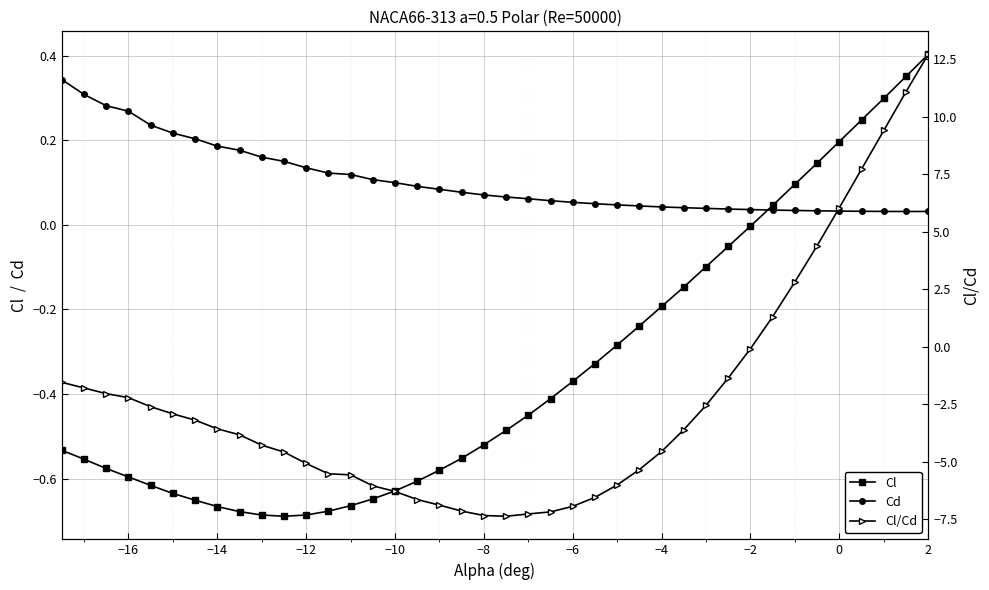

List the series in order of their peak value, lowest first.

Cd, Cl, Cl/Cd